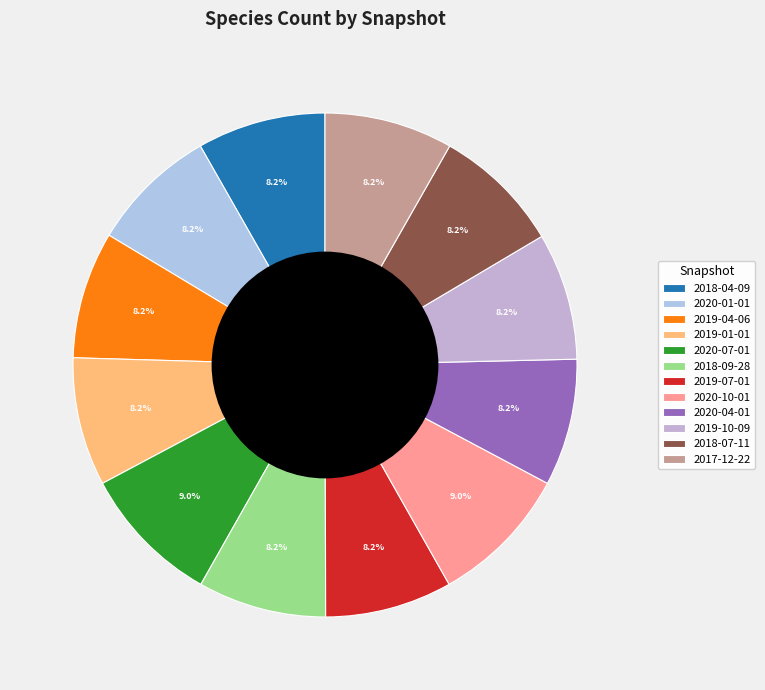

Rank the categories by value from highest to lowest.

2020-07-01, 2020-10-01, 2018-04-09, 2019-01-01, 2018-09-28, 2018-07-11, 2017-12-22, 2020-01-01, 2019-04-06, 2019-07-01, 2020-04-01, 2019-10-09